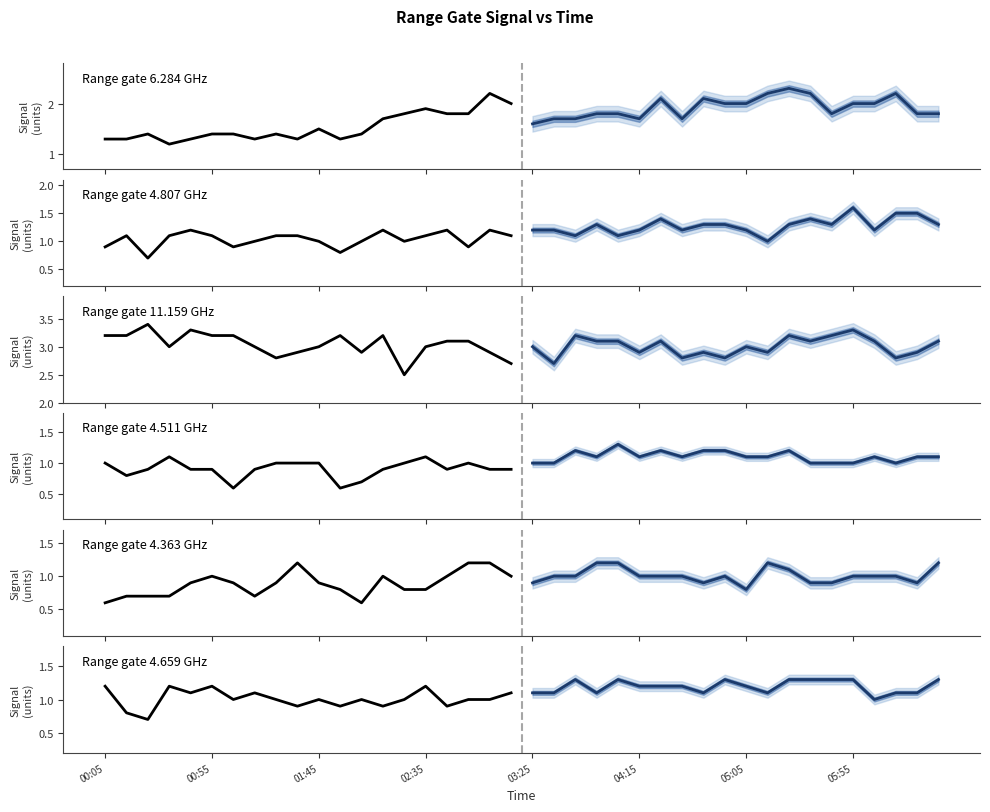

What is the greatest value displayed?

3.4